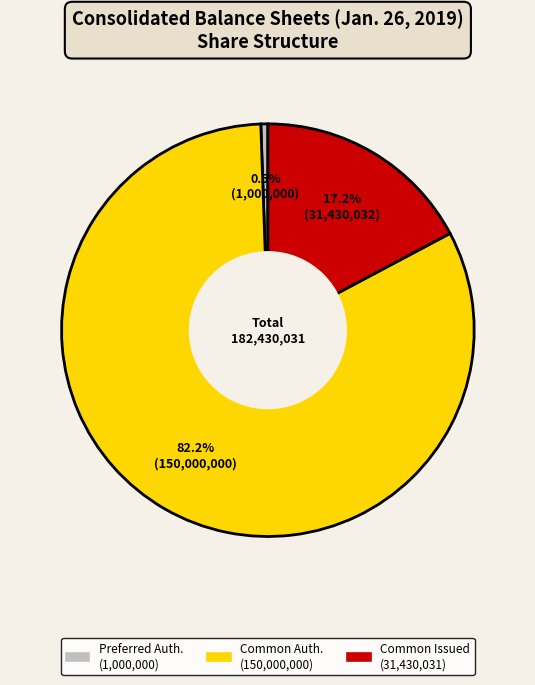

To the nearest percent, what is the difference between the largest and smallest slice percentages?

82%